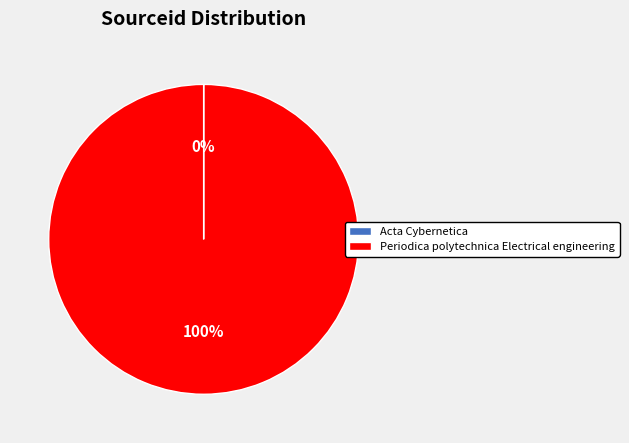

To the nearest percent, what is the difference between the largest and smallest slice percentages?

100%